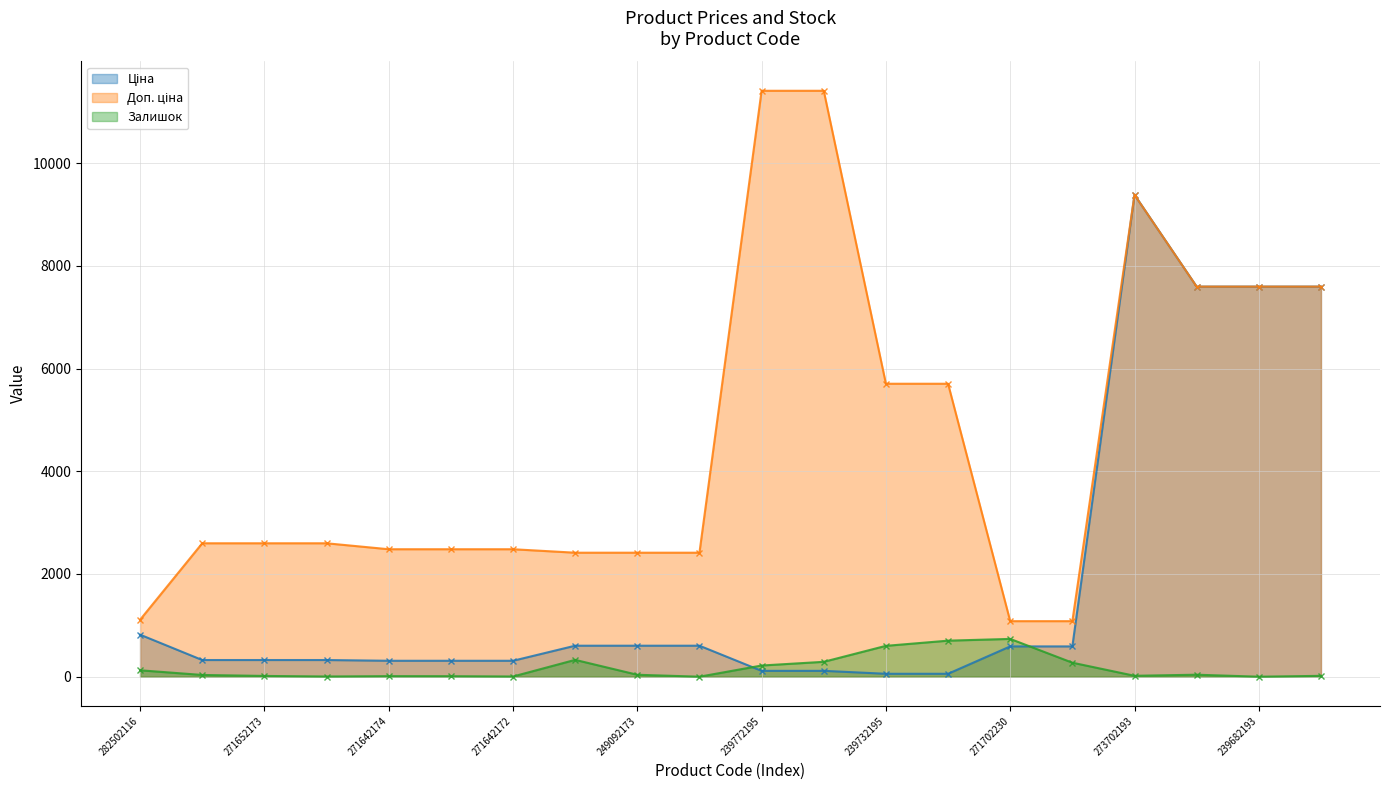

Which series has the largest total across all categories?

Доп. ціна